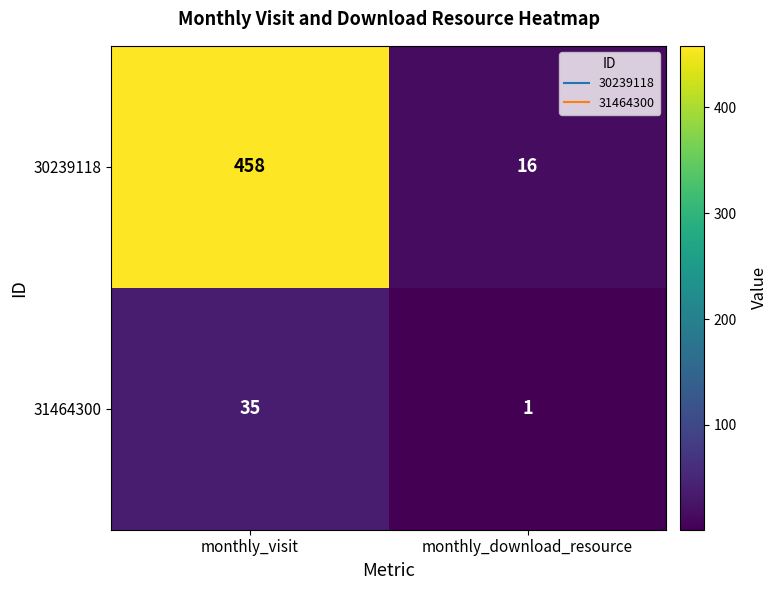

What is the total value across all series at monthly_visit?

493